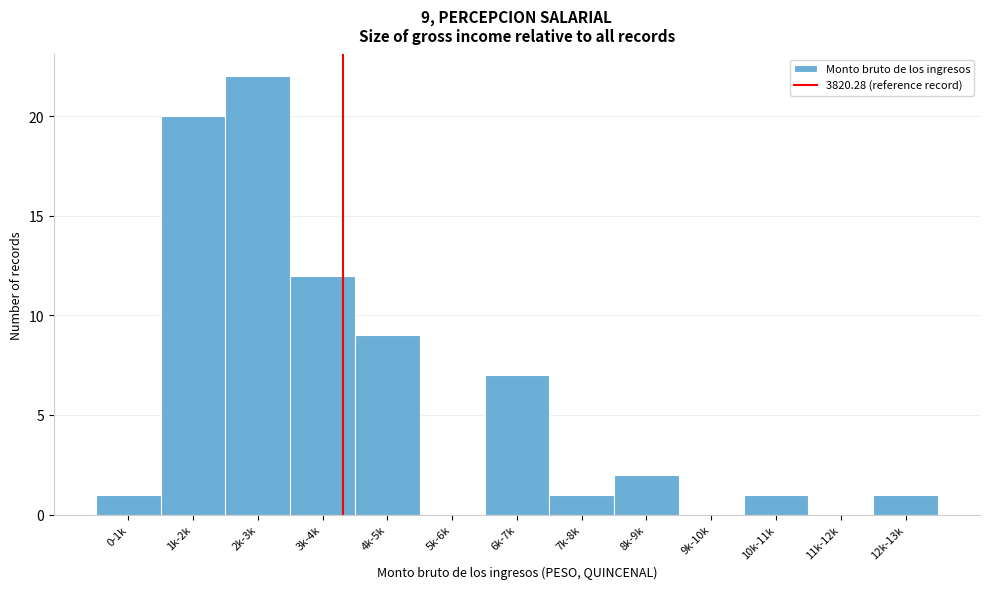

Reading right to left, what are all the values shown in this chart?

12k-13k=1	11k-12k=0	10k-11k=1	9k-10k=0	8k-9k=2	7k-8k=1	6k-7k=7	5k-6k=0	4k-5k=9	3k-4k=12	2k-3k=22	1k-2k=20	0-1k=1